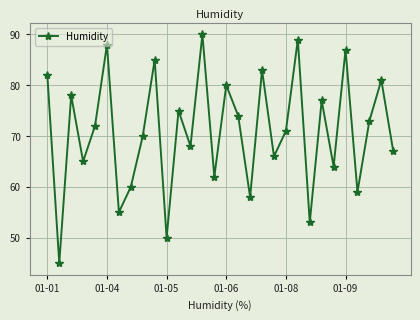

What is the maximum value shown in the chart?

90